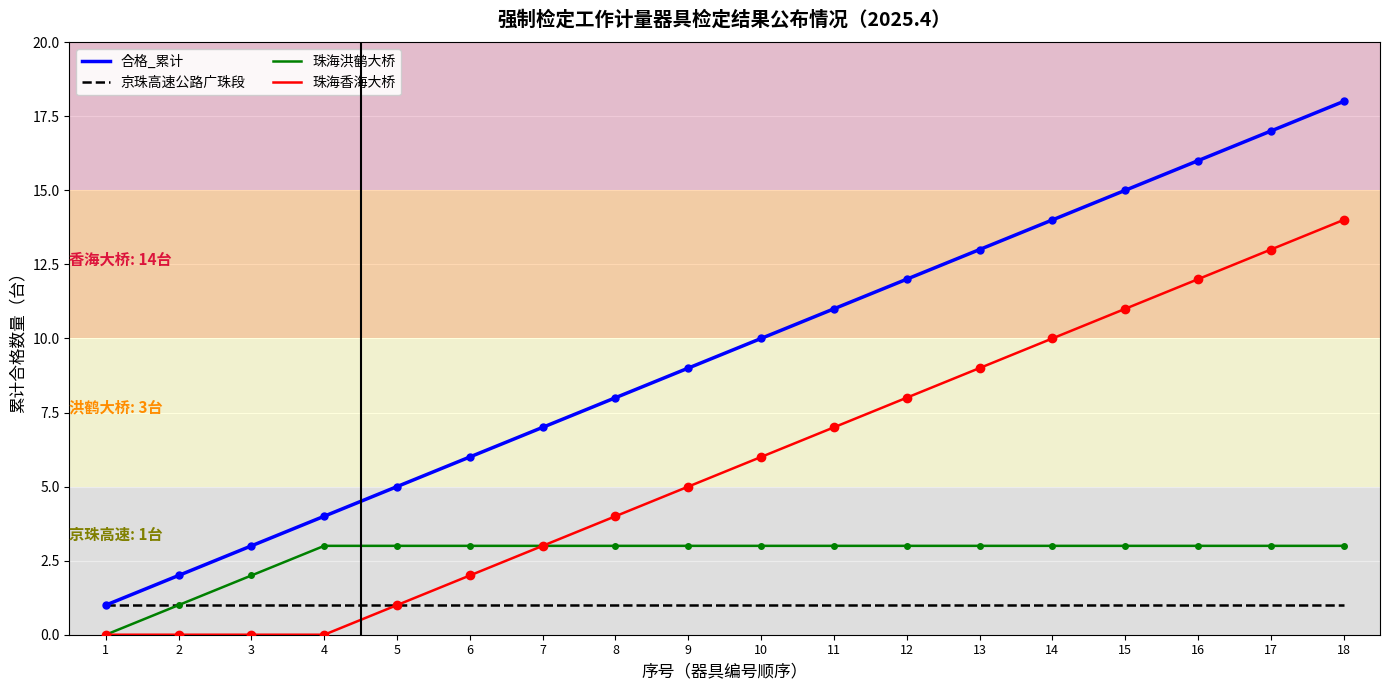

Is this an area chart (filled region under the line)?

No